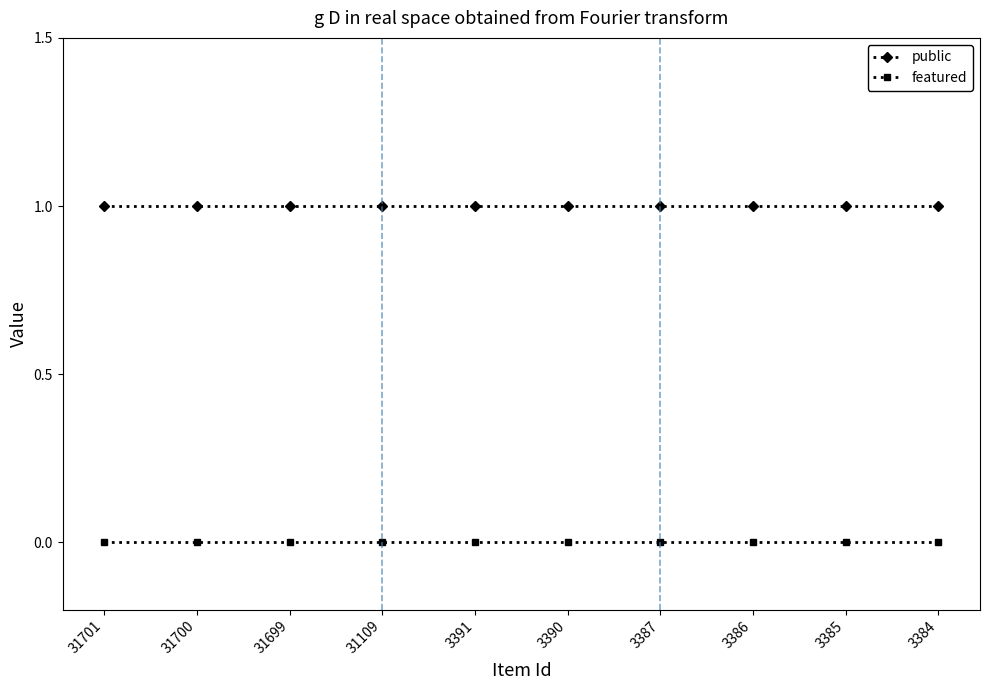

What is the sum of the public values at 31700 and 3387?

2